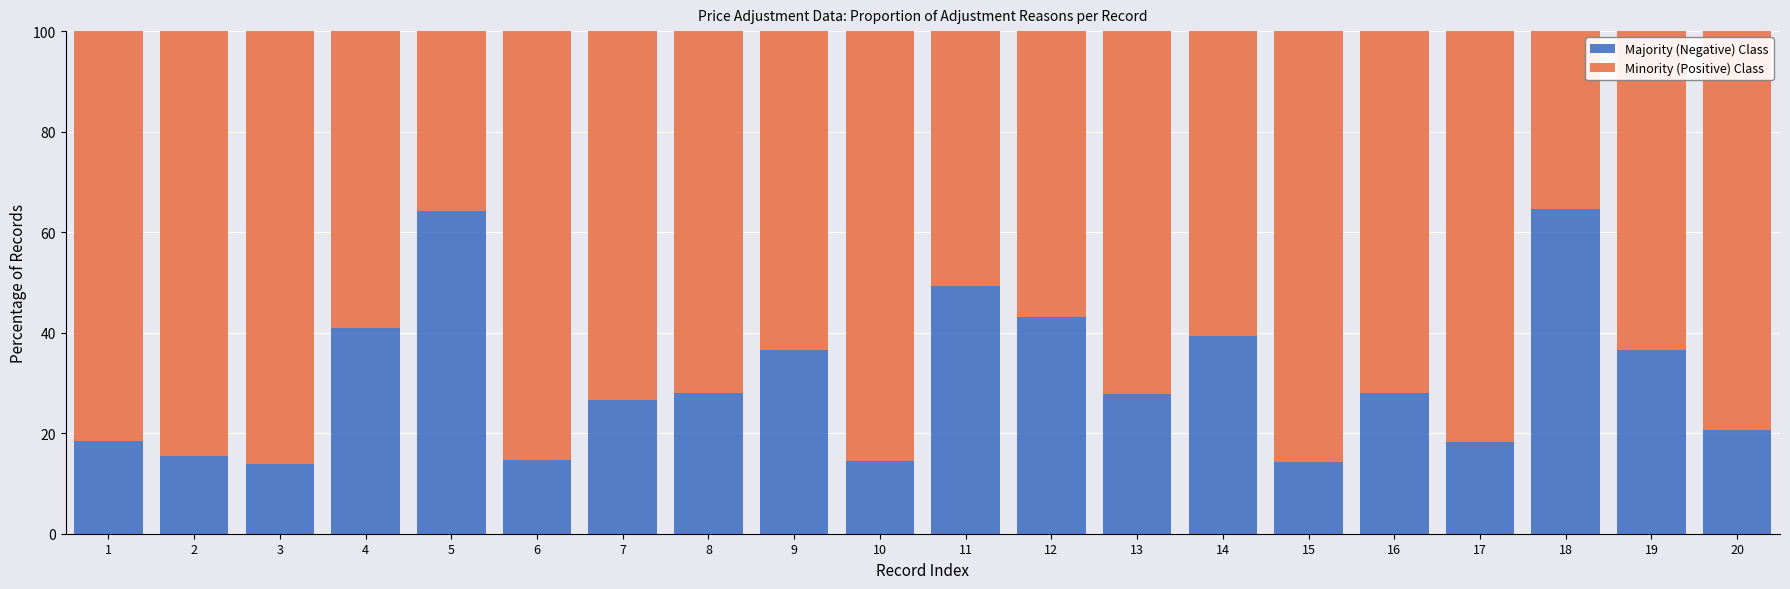

What is the lowest value of the Majority (Negative) Class series?

13.8